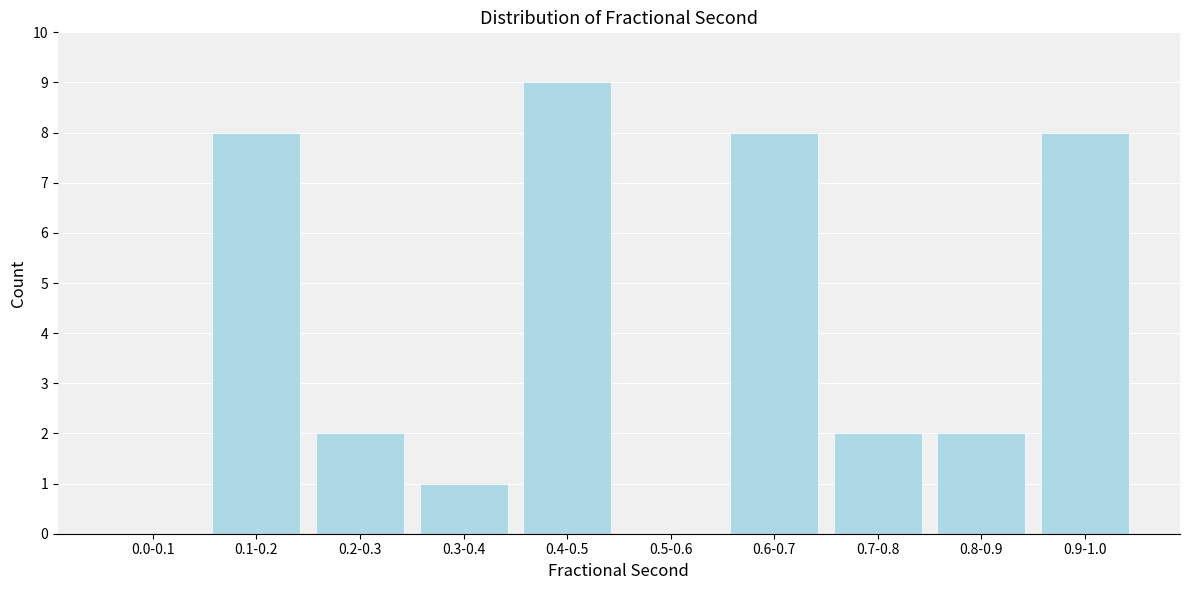

Reading right to left, transcribe all the data shown in this chart.

0.9-1.0=8	0.8-0.9=2	0.7-0.8=2	0.6-0.7=8	0.5-0.6=0	0.4-0.5=9	0.3-0.4=1	0.2-0.3=2	0.1-0.2=8	0.0-0.1=0